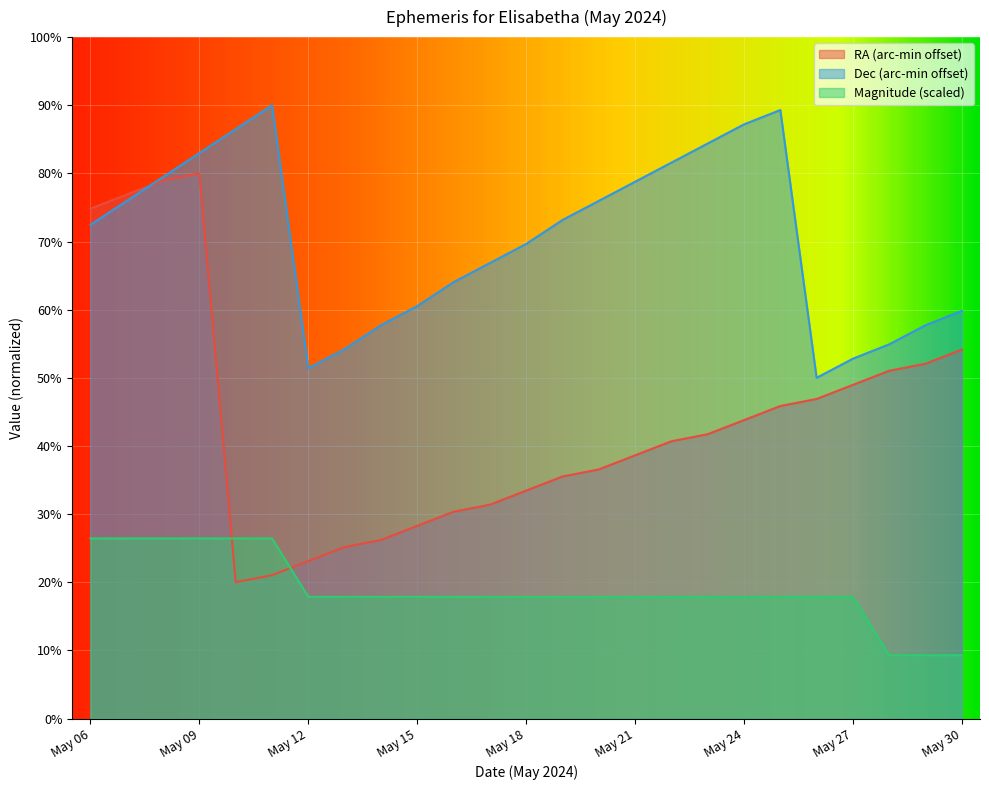

What is the spread (max minus min) of values at May 16?

46.2